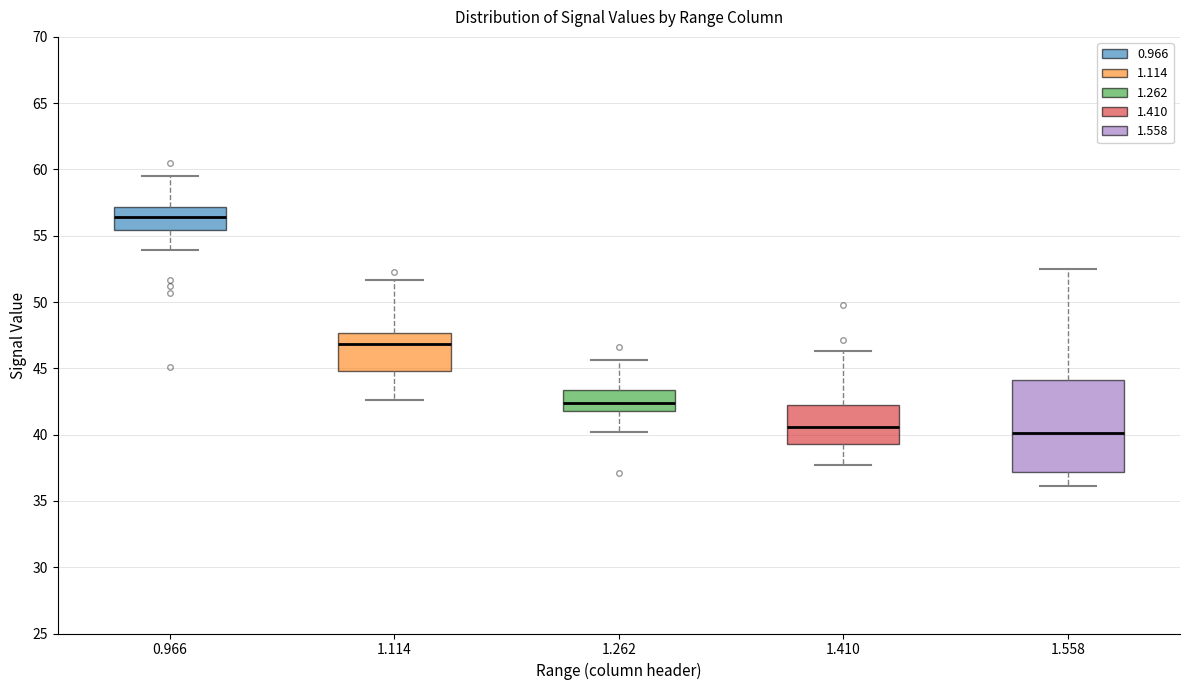

Reading left to right, transcribe this box plot: for each box, give where its median line is, the range the box spans, and where its two whiskers end, as read against the y-axis. The values are not printed on the chart, so give them approximately, as read against the axis.

0.966: median 56.5, box 55.5 to 57.0, whiskers 54.0 to 59.5
1.114: median 47.0, box 45.0 to 47.5, whiskers 42.5 to 51.5
1.262: median 42.5, box 42.0 to 43.5, whiskers 40.0 to 45.5
1.410: median 40.5, box 39.5 to 42.0, whiskers 37.5 to 46.5
1.558: median 40.0, box 37.0 to 44.0, whiskers 36.0 to 52.5